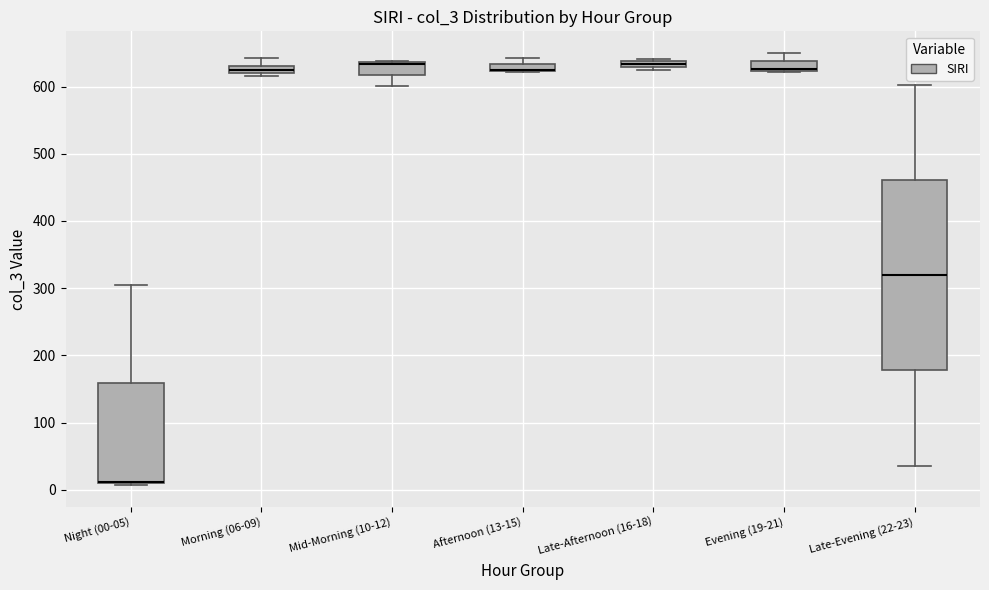

Comparing the boxes themselves (not the whiskers), which one is the tallest?

Late-Evening (22-23)